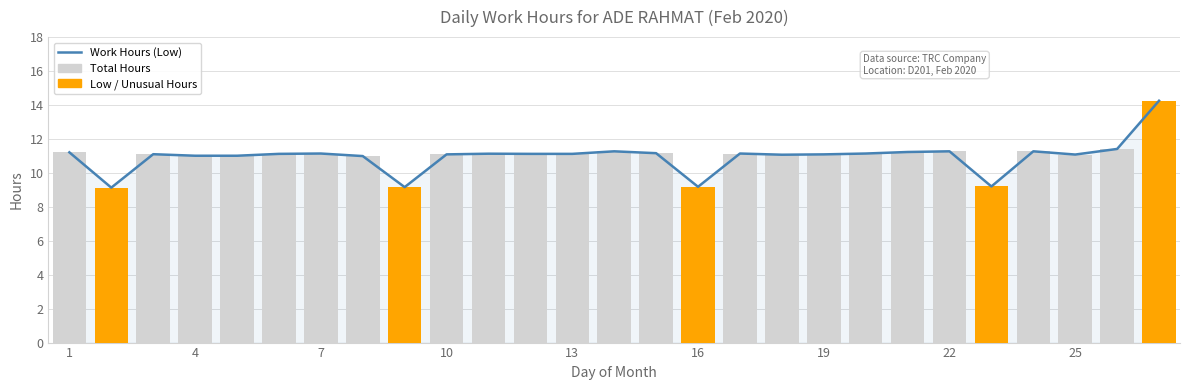

The value of Total Hours at 13 is 20.1. True or false?

False